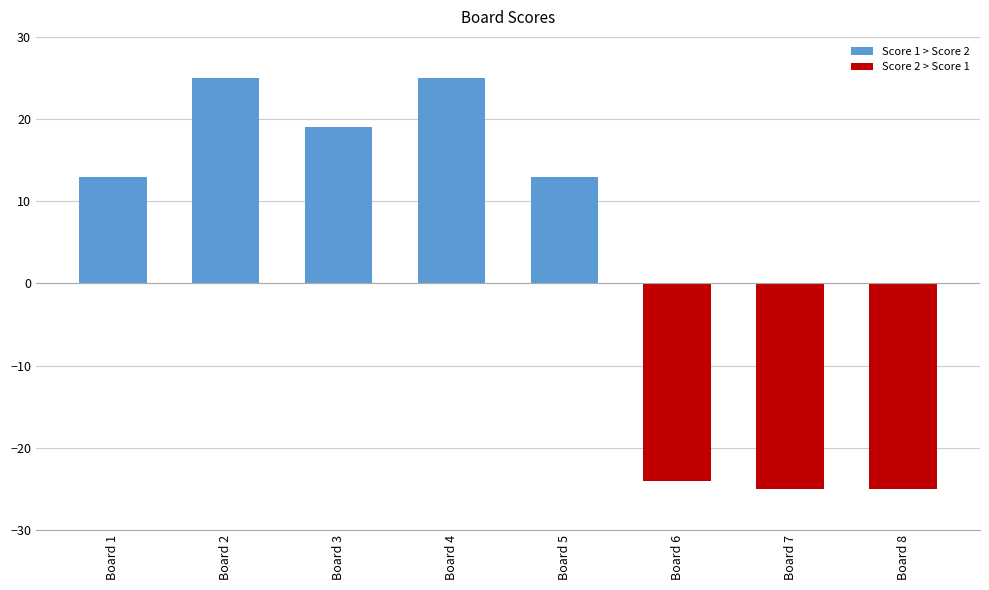

What is the sum of all values?

21